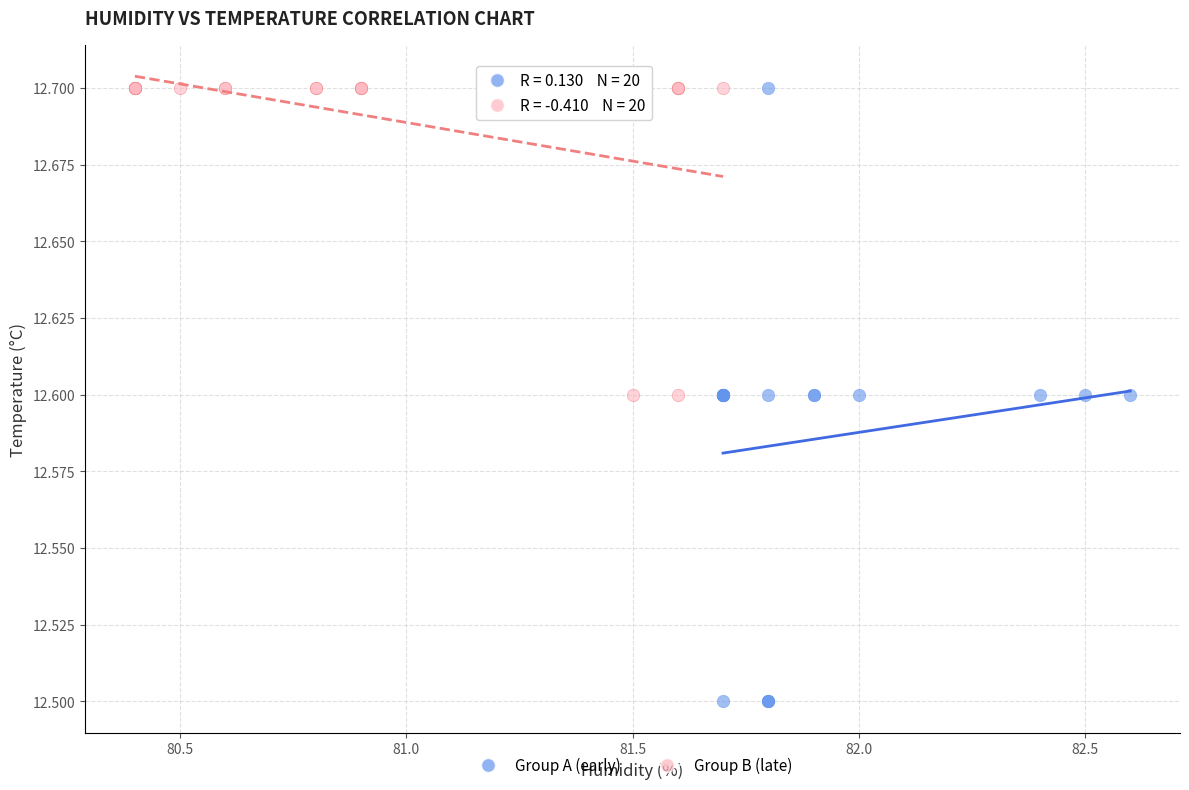

Which series reaches the minimum Y coordinate?

Group A (early)